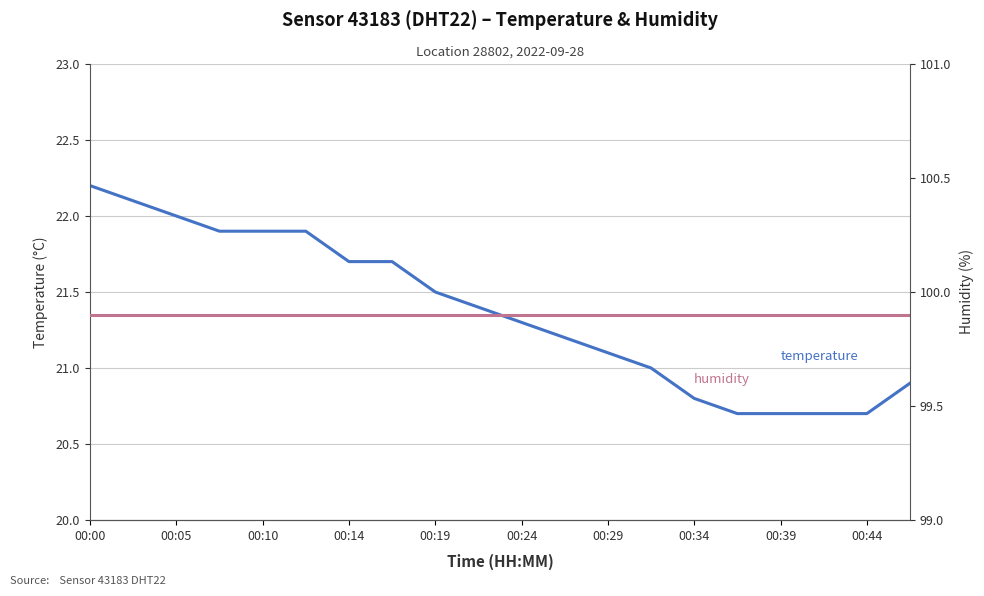

Rank the series by their maximum value, from lowest to highest.

temperature, humidity